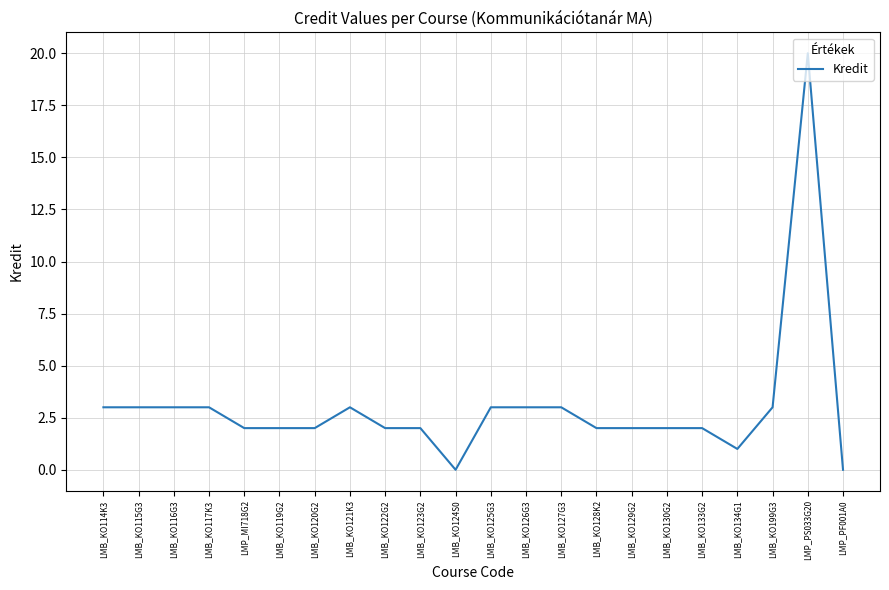

What is the change in value from LMB_KO122G2 to LMB_KO125G3?

+1